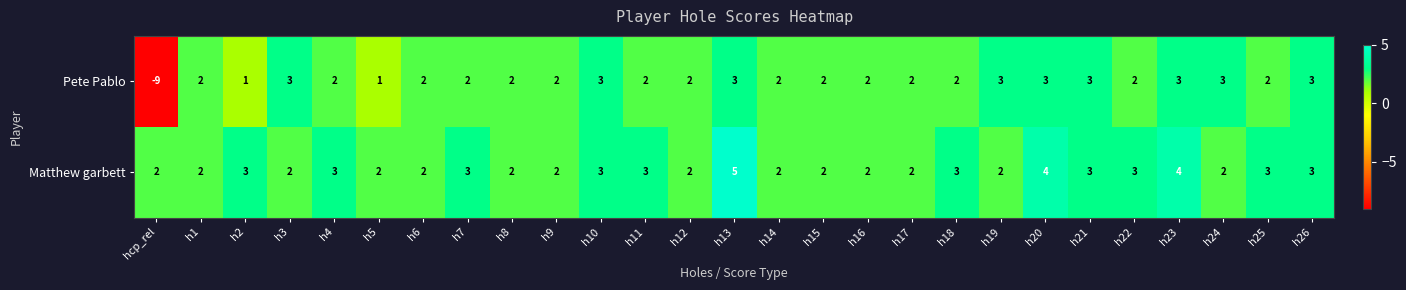

Which category has the highest value across all series?

h13